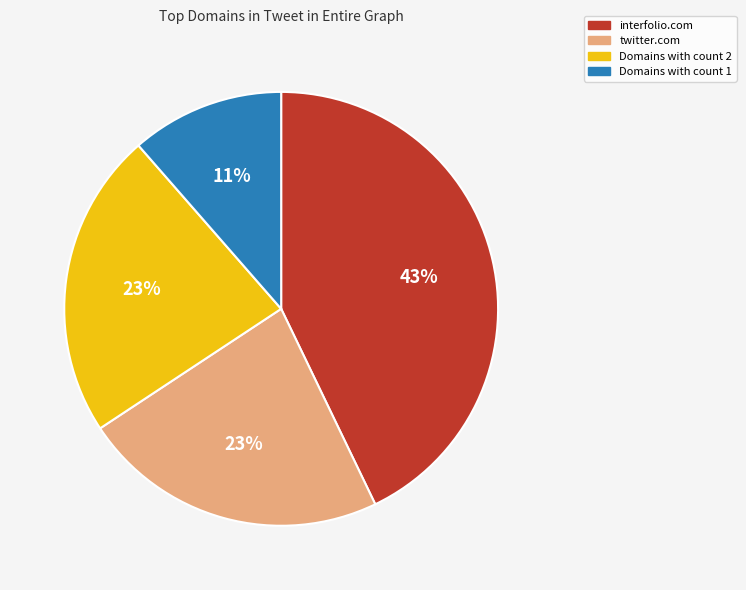

Does any single category account for the majority?

No